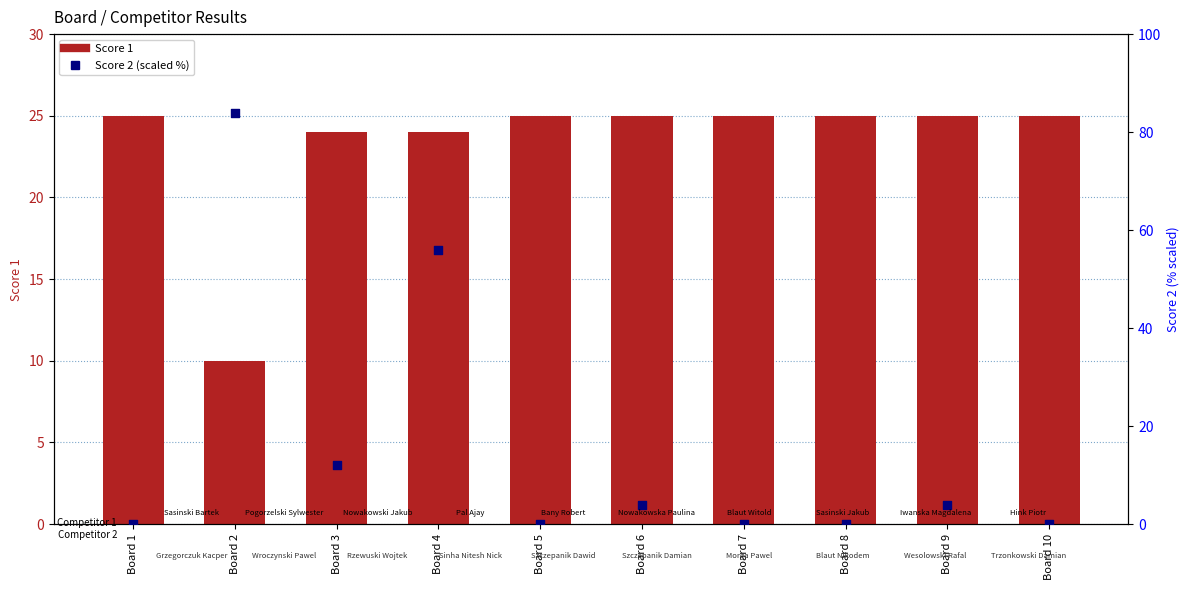

What is the total value across all series at Board 6?

29